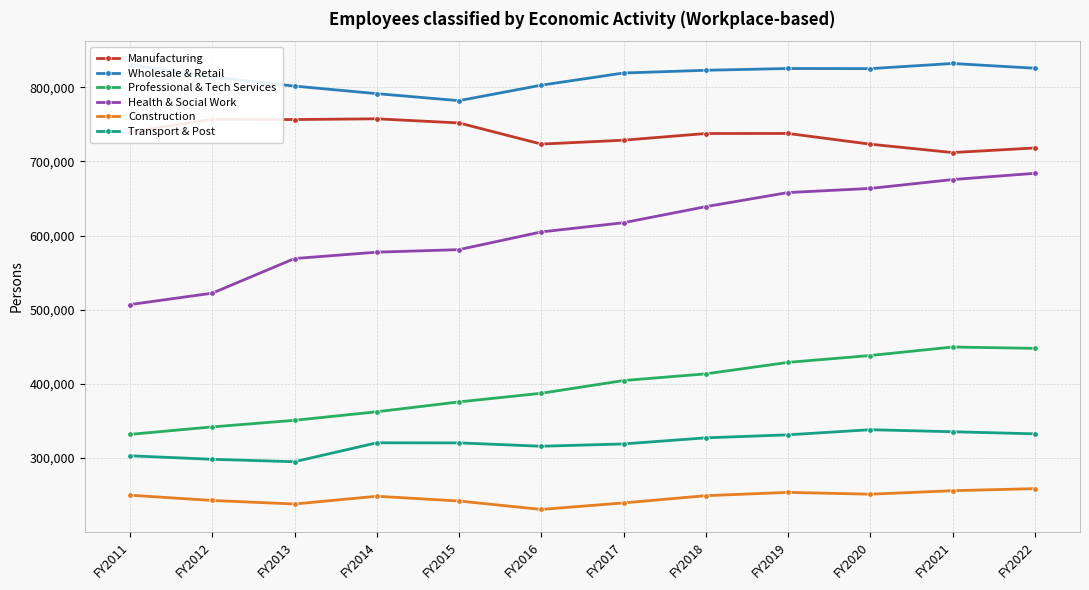

At how many categories does at least one series exceed 655697?

12